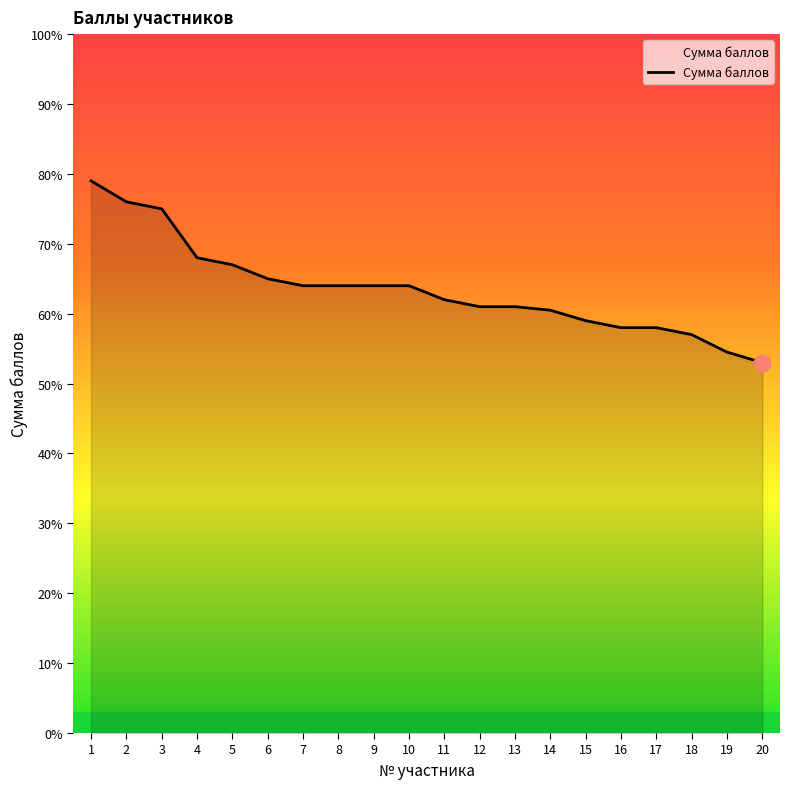

At which category does the chart reach its peak across all series?

1